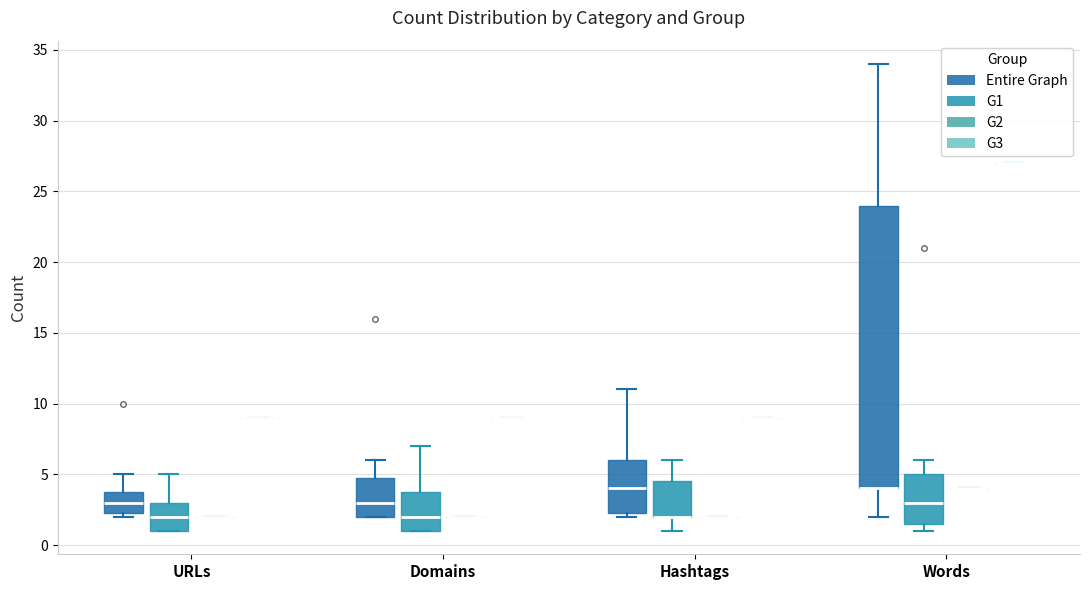

Comparing the boxes themselves (not the whiskers), which one is the tallest?

Words (Entire Graph)